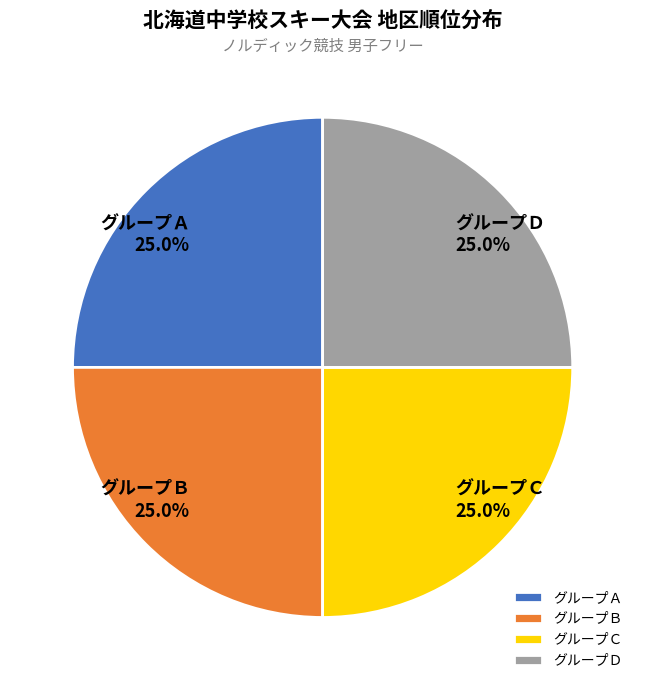

What is the ratio of the value at グループＢ 25.0% to the value at グループＤ 25.0%?

1.0